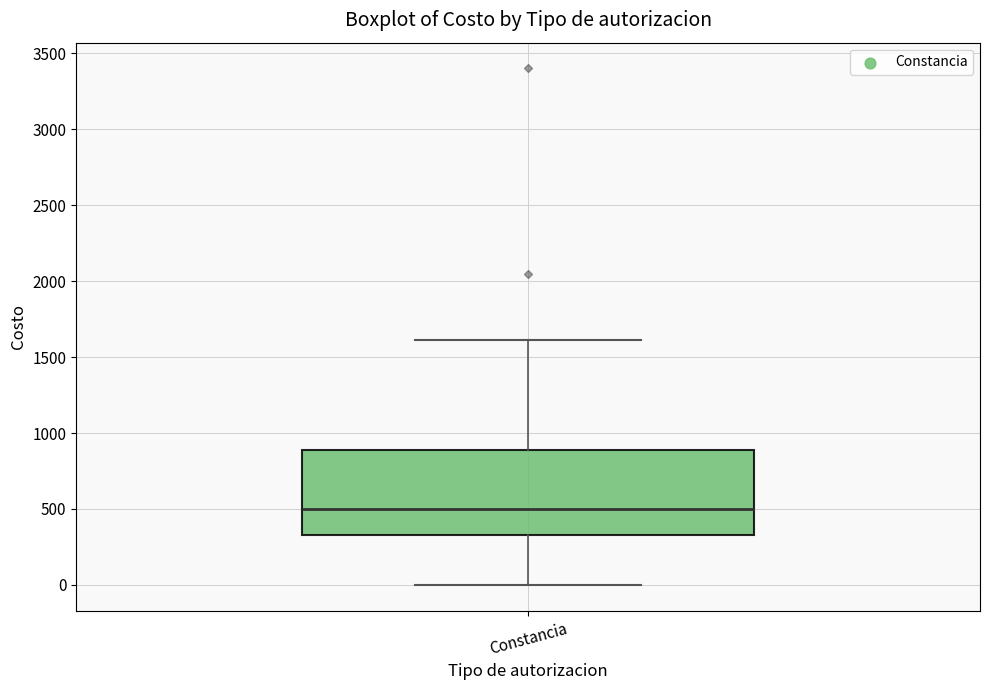

Transcribe this box plot: give where the median line is, the range the box spans, and where the two whiskers end, as read against the y-axis. The values are not printed on the chart, so give them approximately, as read against the axis.

median 500, box 350 to 900, whiskers 0 to 1600